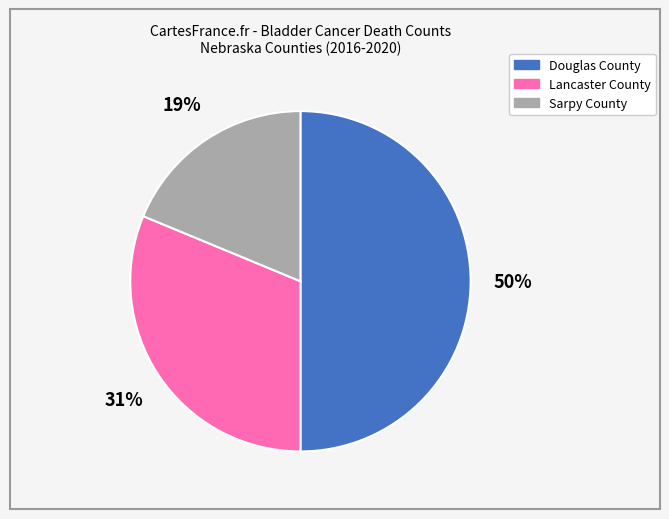

Between Douglas County and Lancaster County, which is larger?

Douglas County